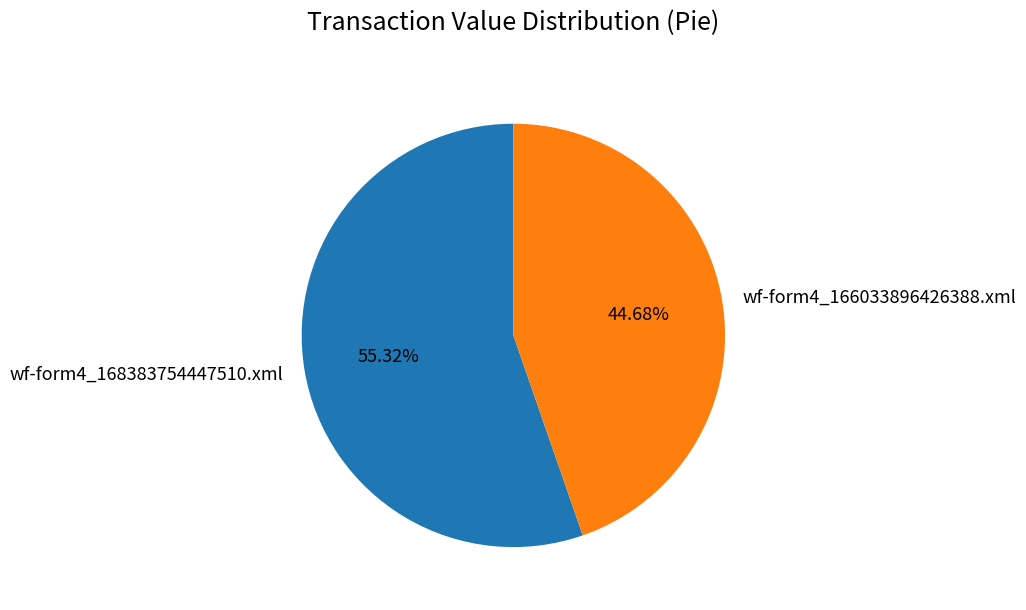

Does wf-form4_166033896426388.xml represent more than half of the total?

No